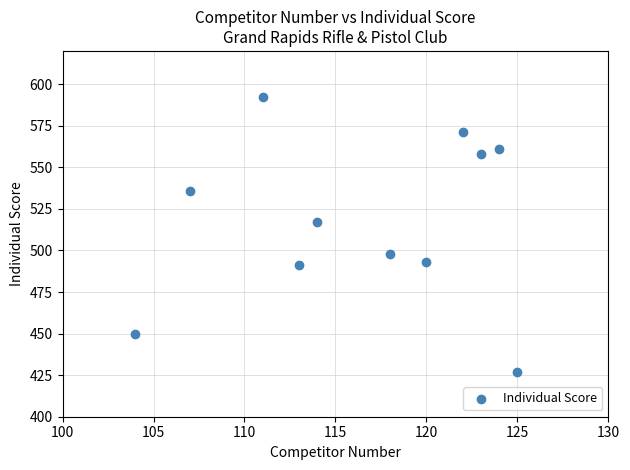

What is the average Y value?

518